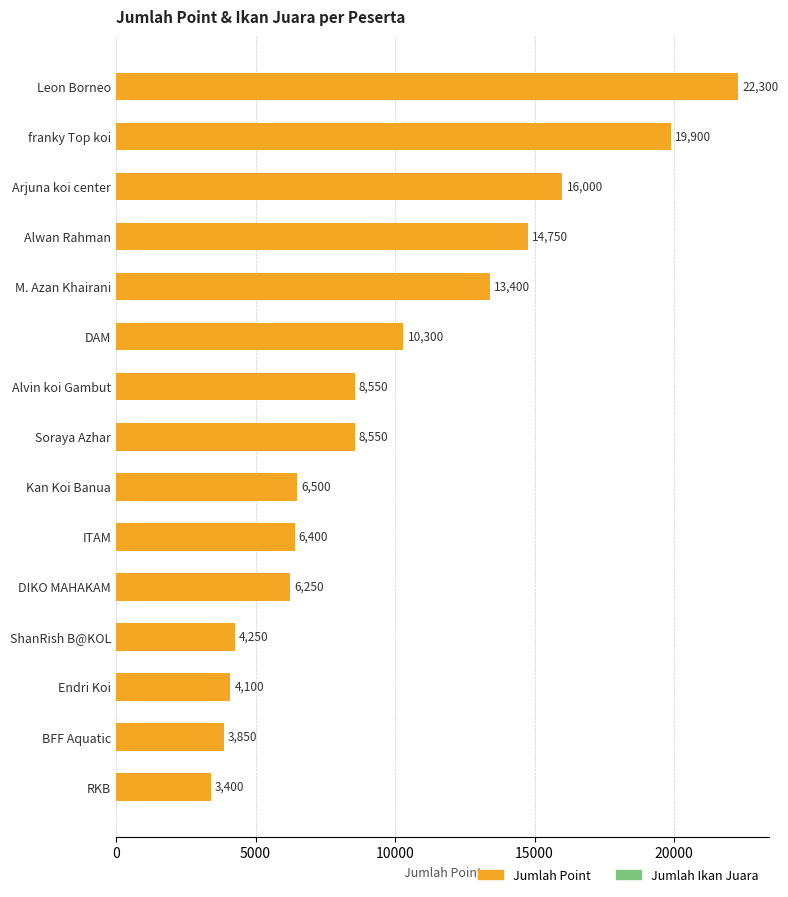

What is the label of the 5th bar from the top?

M. Azan Khairani